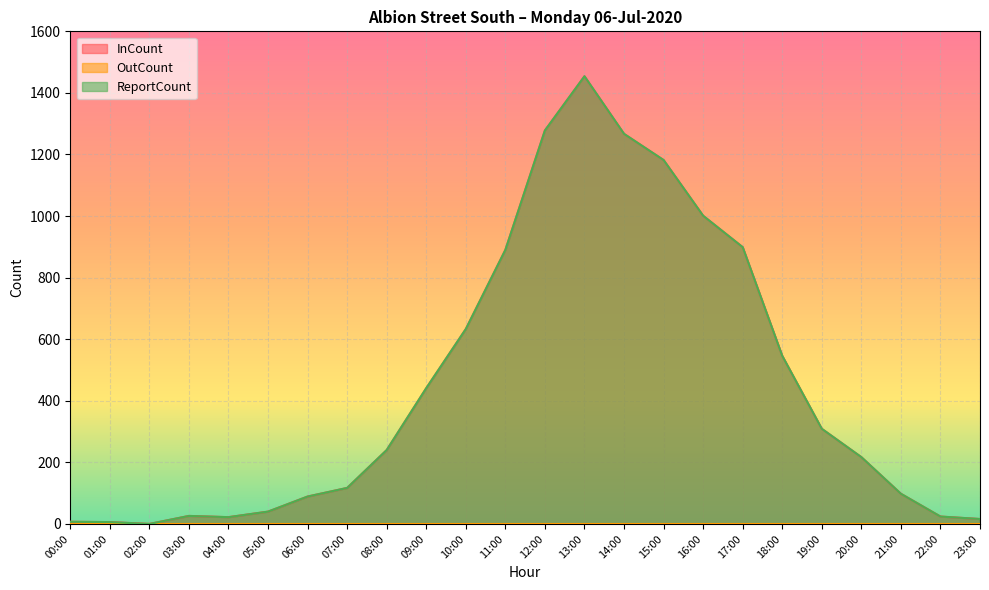

What is the maximum value for InCount?

1454